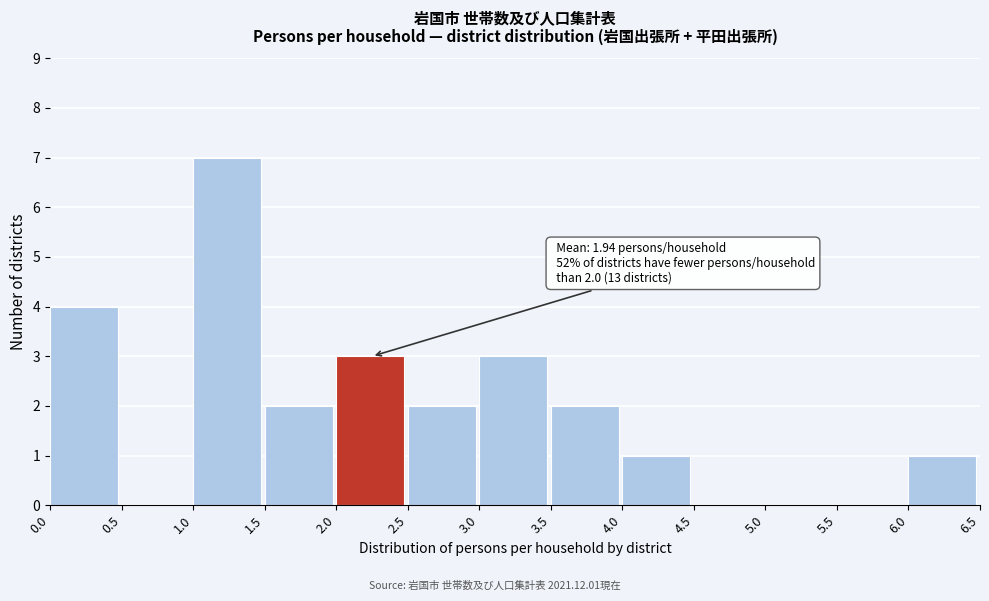

Over which range of the x-axis is the bar tallest?

1.0 to 1.5